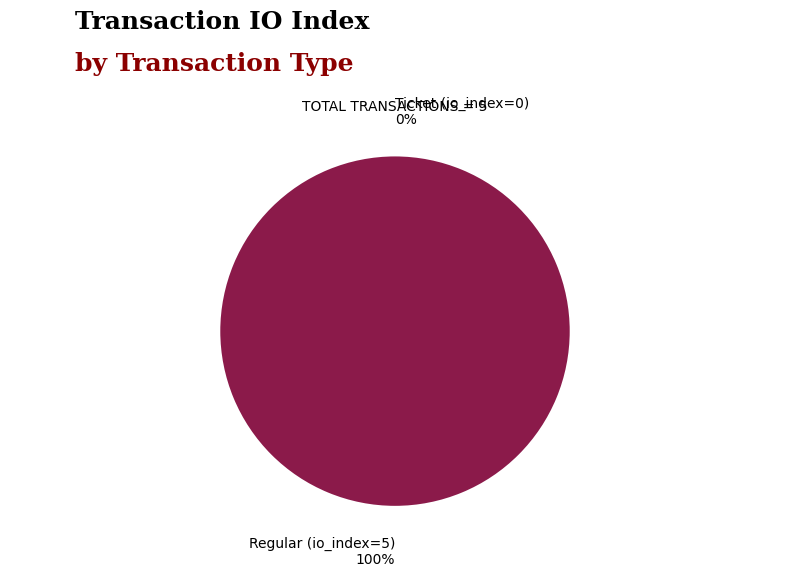

What percentage is the Regular (io_index=5) slice, to the nearest percent?

100%